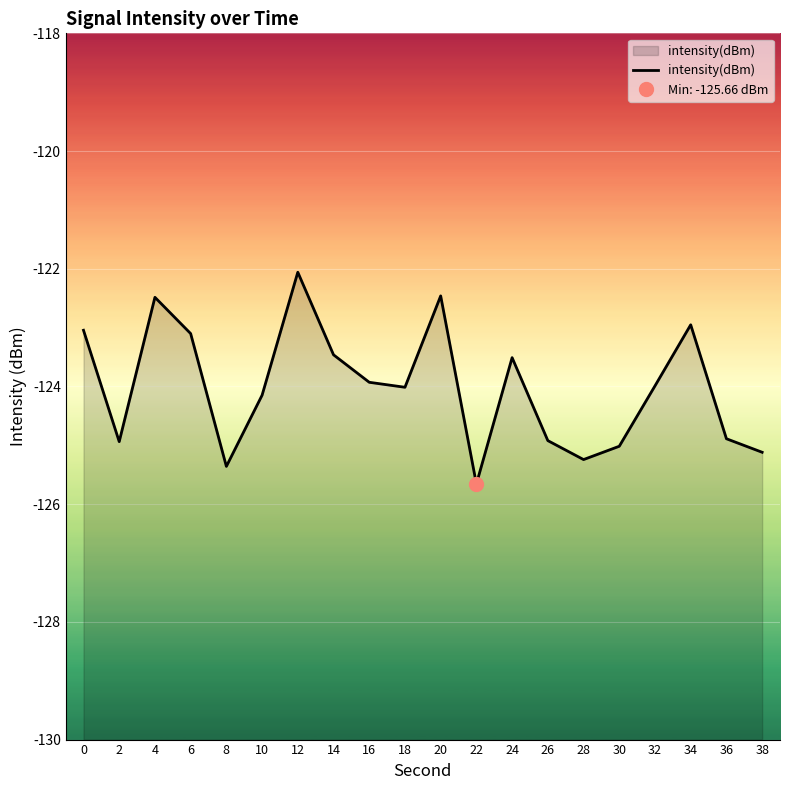

At which category does the chart reach its minimum across all series?

22